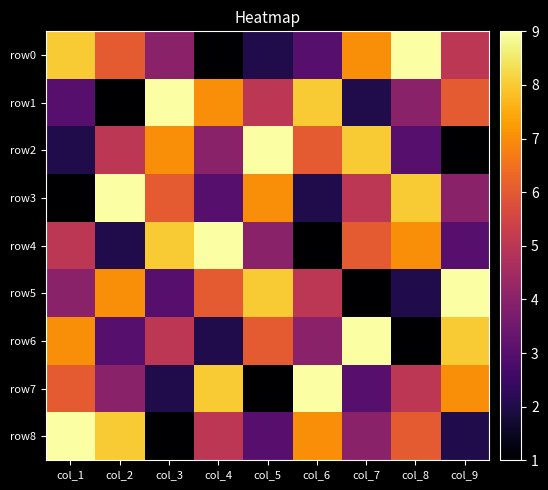

Reading left to right, extract all data points from this chart.

row0: col_1=8	col_2=6	col_3=4	col_4=1	col_5=2	col_6=3	col_7=7	col_8=9	col_9=5
row1: col_1=3	col_2=1	col_3=9	col_4=7	col_5=5	col_6=8	col_7=2	col_8=4	col_9=6
row2: col_1=2	col_2=5	col_3=7	col_4=4	col_5=9	col_6=6	col_7=8	col_8=3	col_9=1
row3: col_1=1	col_2=9	col_3=6	col_4=3	col_5=7	col_6=2	col_7=5	col_8=8	col_9=4
row4: col_1=5	col_2=2	col_3=8	col_4=9	col_5=4	col_6=1	col_7=6	col_8=7	col_9=3
row5: col_1=4	col_2=7	col_3=3	col_4=6	col_5=8	col_6=5	col_7=1	col_8=2	col_9=9
row6: col_1=7	col_2=3	col_3=5	col_4=2	col_5=6	col_6=4	col_7=9	col_8=1	col_9=8
row7: col_1=6	col_2=4	col_3=2	col_4=8	col_5=1	col_6=9	col_7=3	col_8=5	col_9=7
row8: col_1=9	col_2=8	col_3=1	col_4=5	col_5=3	col_6=7	col_7=4	col_8=6	col_9=2